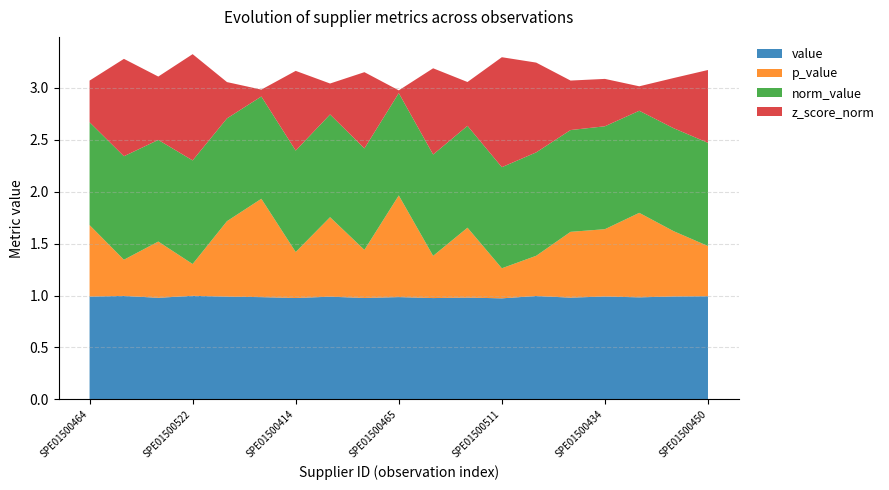

Reading left to right, what are all the values shown in this chart?

value: 1.0	1.0	1.0	1.0	1.0	1.0	1.0	1.0	1.0	1.0	1.0	1.0	1.0	1.0	1.0	1.0	1.0	1.0	1.0
p_value: 0.7	0.3	0.5	0.3	0.7	0.9	0.4	0.8	0.5	1.0	0.4	0.7	0.3	0.4	0.6	0.6	0.8	0.6	0.5
norm_value: 1.0	1.0	1.0	1.0	1.0	1.0	1.0	1.0	1.0	1.0	1.0	1.0	1.0	1.0	1.0	1.0	1.0	1.0	1.0
z_score_norm: 0.4	0.9	0.6	1.0	0.3	0.1	0.8	0.3	0.7	0.0	0.8	0.4	1.1	0.9	0.5	0.5	0.2	0.5	0.7